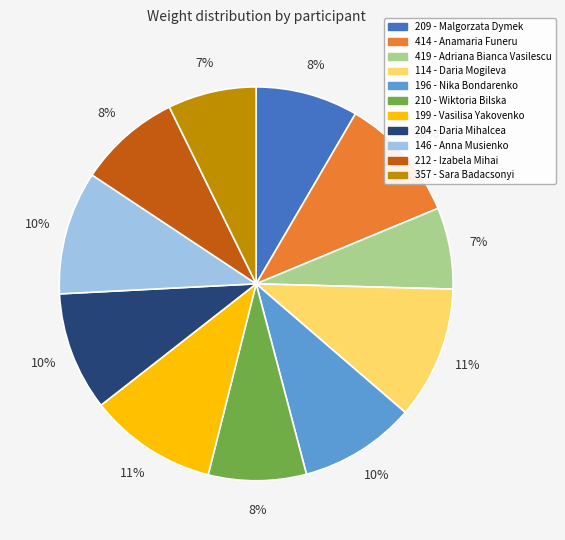

Between 419 - Adriana Bianca Vasilescu and 114 - Daria Mogileva, which is larger?

114 - Daria Mogileva